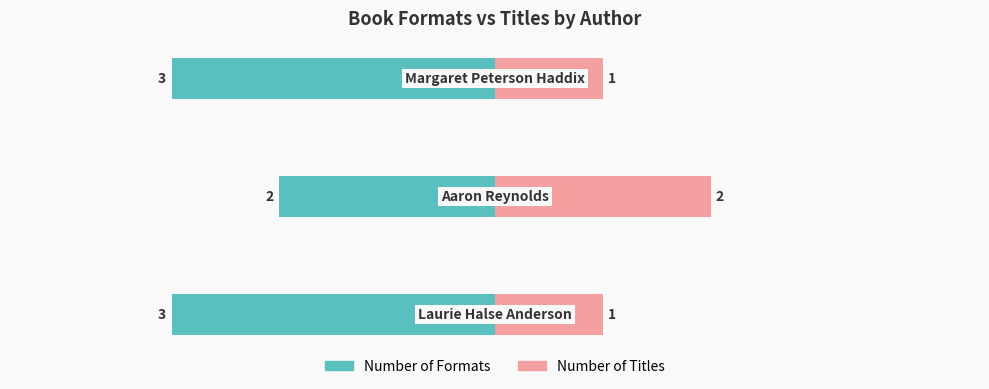

How many values in the Number of Titles series exceed 1?

1